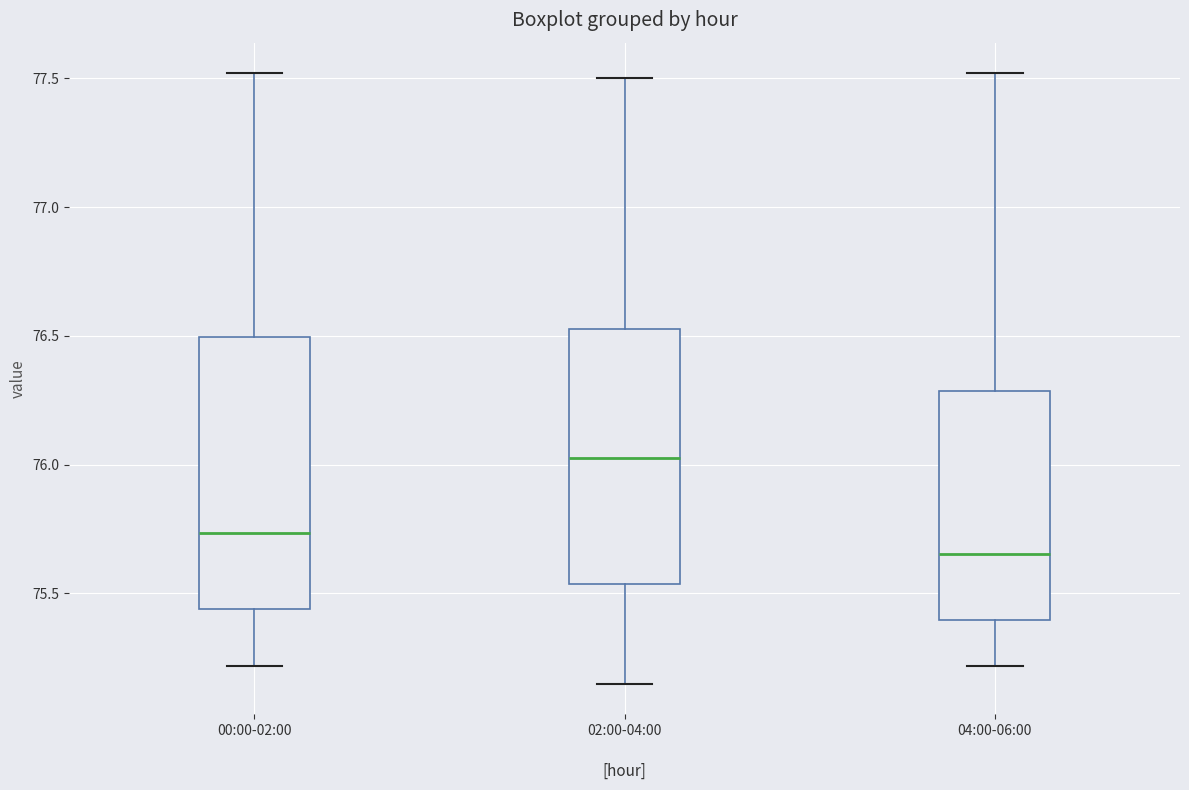

Which box's median line is the lowest?

04:00-06:00